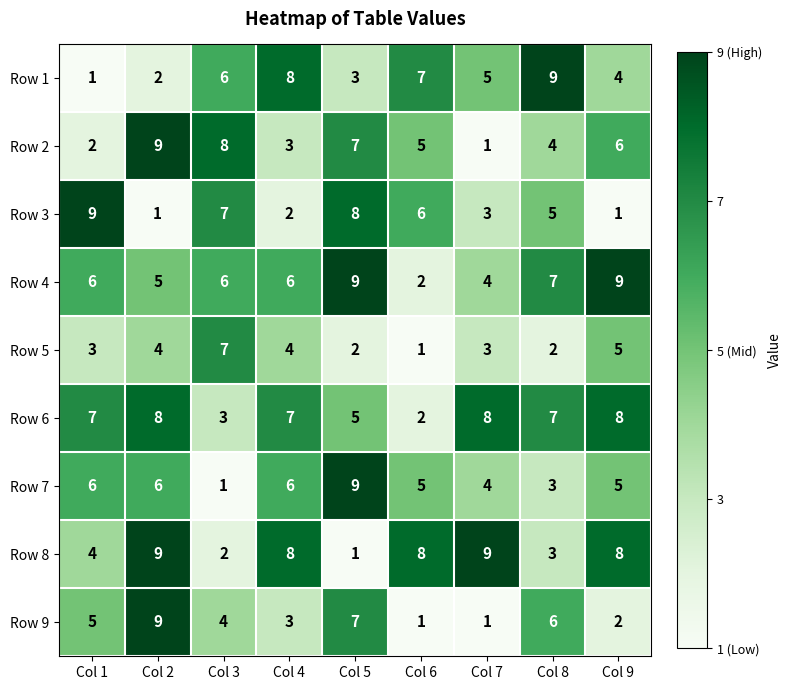

Which series has the largest total across all categories?

Row 6